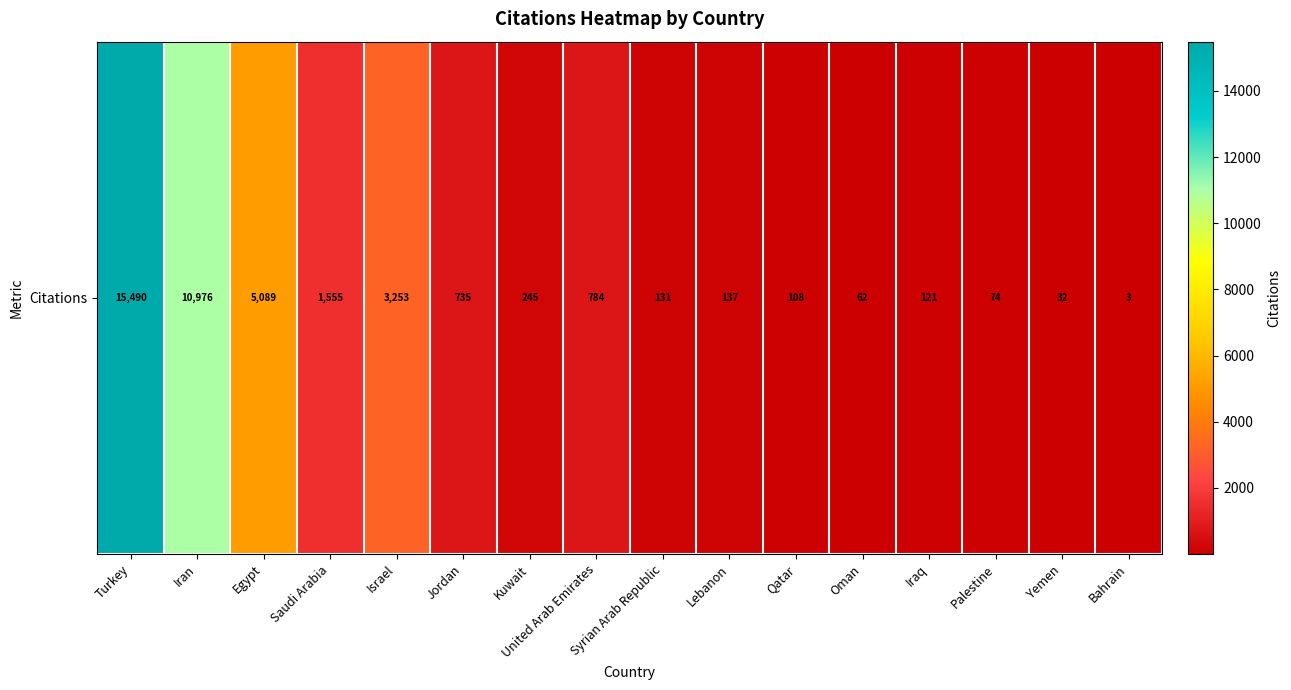

How many data points does each series have?

16